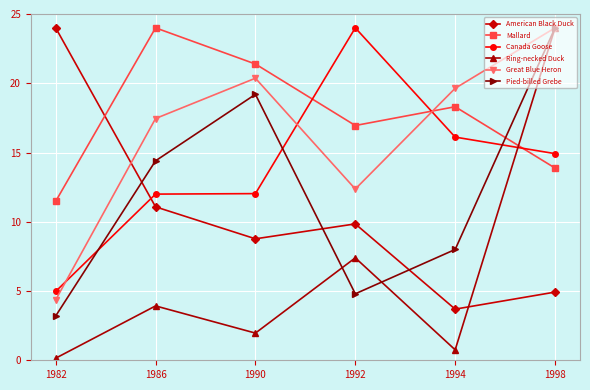

What is the sum of all Mallard values?

106.0